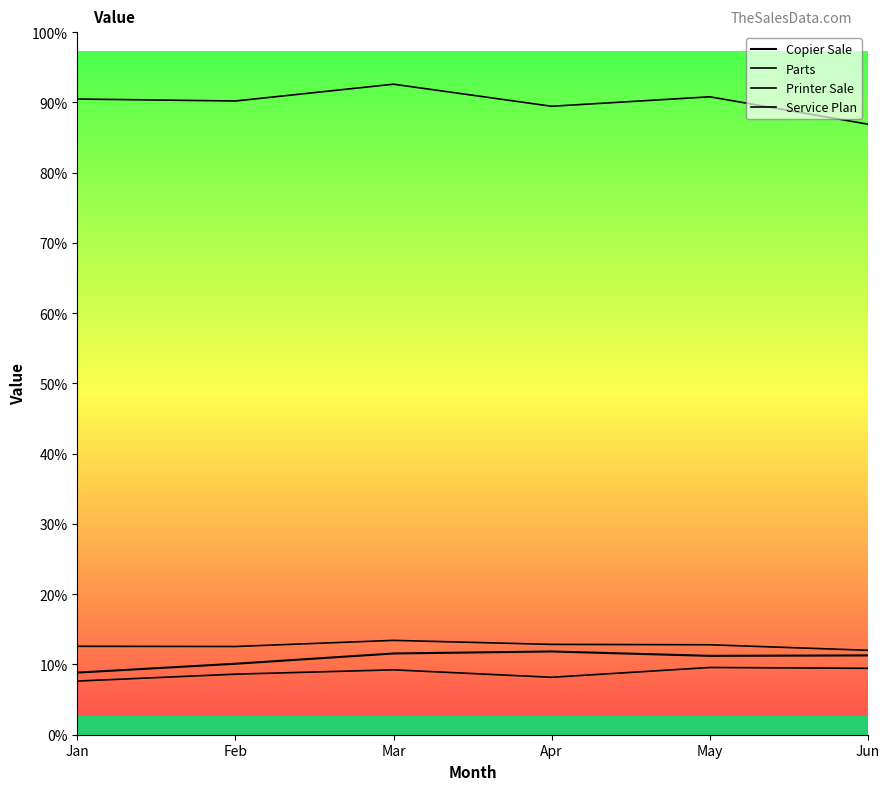

Reading left to right, list all the values displayed in this chart.

Copier Sale: 1670642	1908785	2185037	2239371	2121648	2133291
Parts: 2378240	2372974	2537793	2429561	2419169	2271298
Printer Sale: 1443106	1628517	1745271	1545072	1808141	1785903
Service Plan: 17098331	17045471	17497027	16903477	17157864	16422091